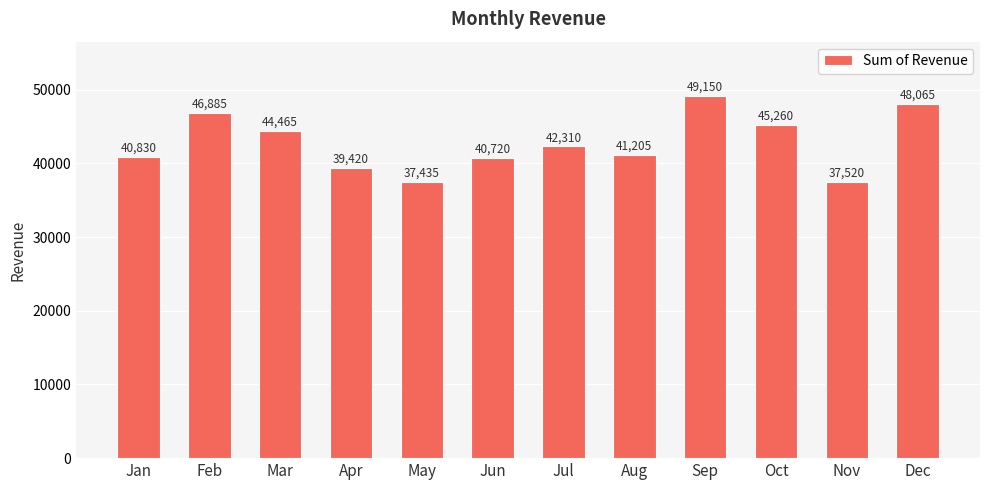

Reading left to right, extract all data points from this chart.

Jan=40830	Feb=46885	Mar=44465	Apr=39420	May=37435	Jun=40720	Jul=42310	Aug=41205	Sep=49150	Oct=45260	Nov=37520	Dec=48065